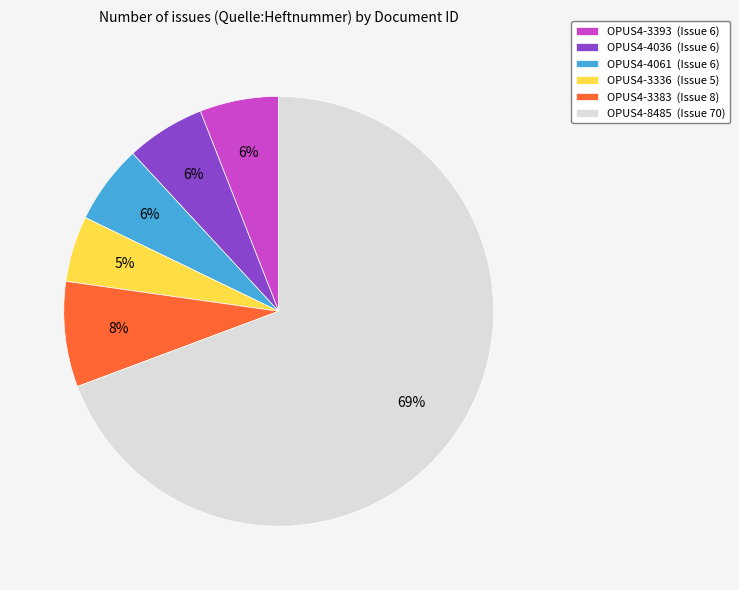

True or false: OPUS4-3336 accounts for 10% of the total.

False